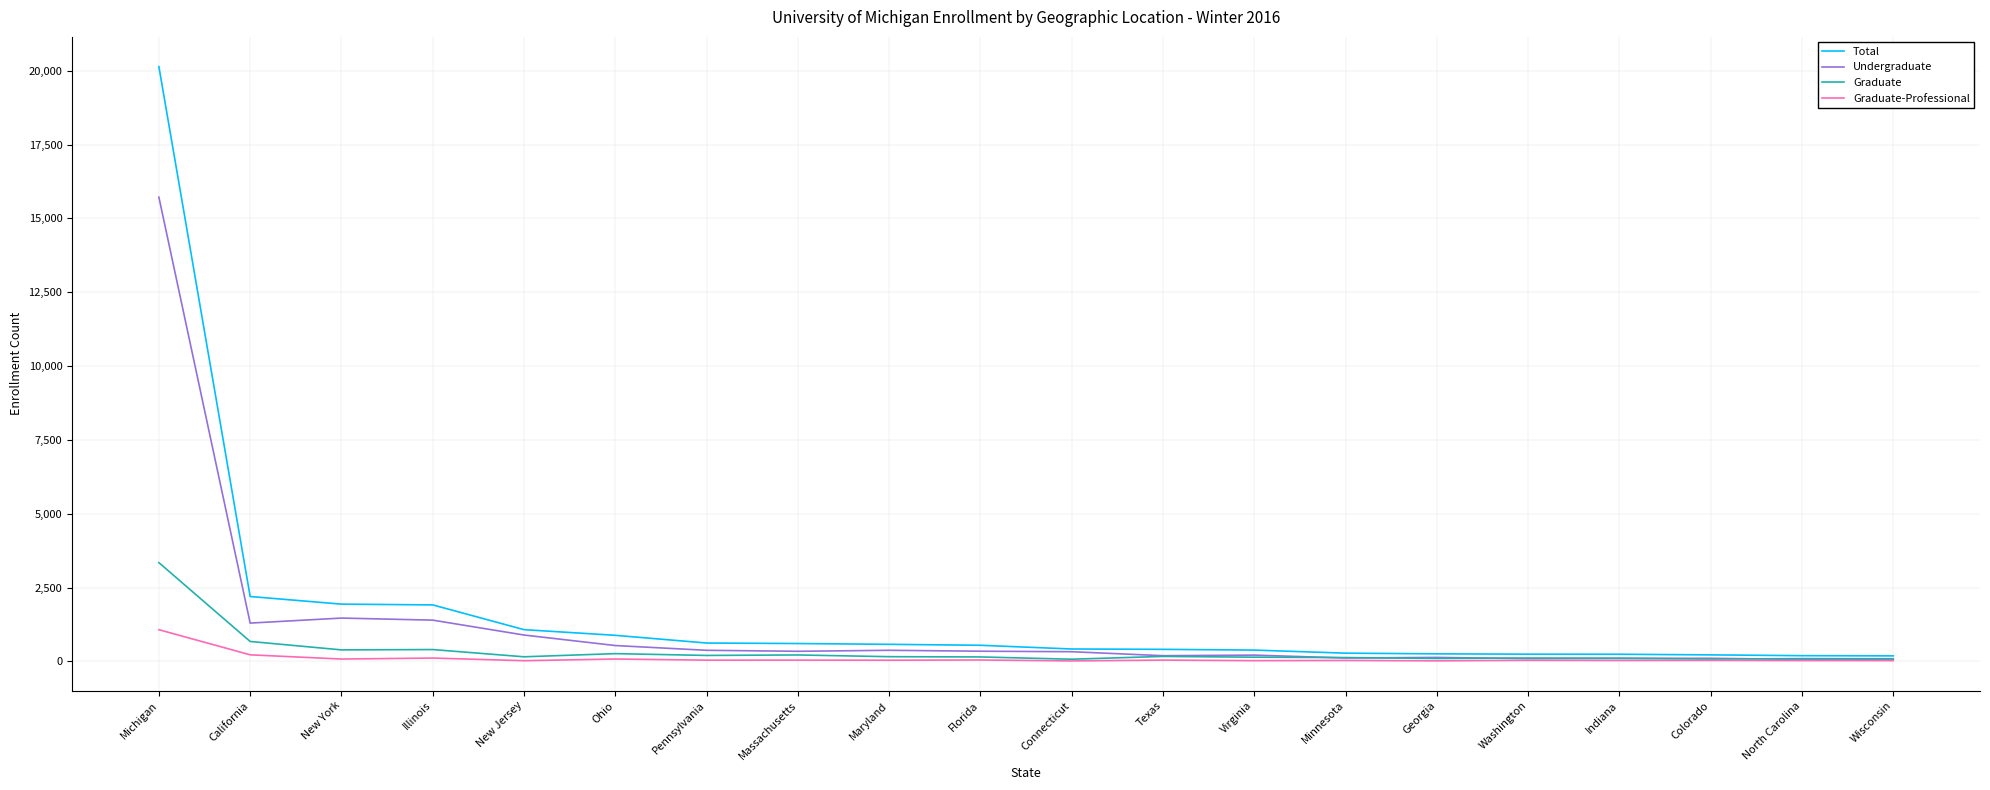

At how many categories does at least one series exceed 7054?

1